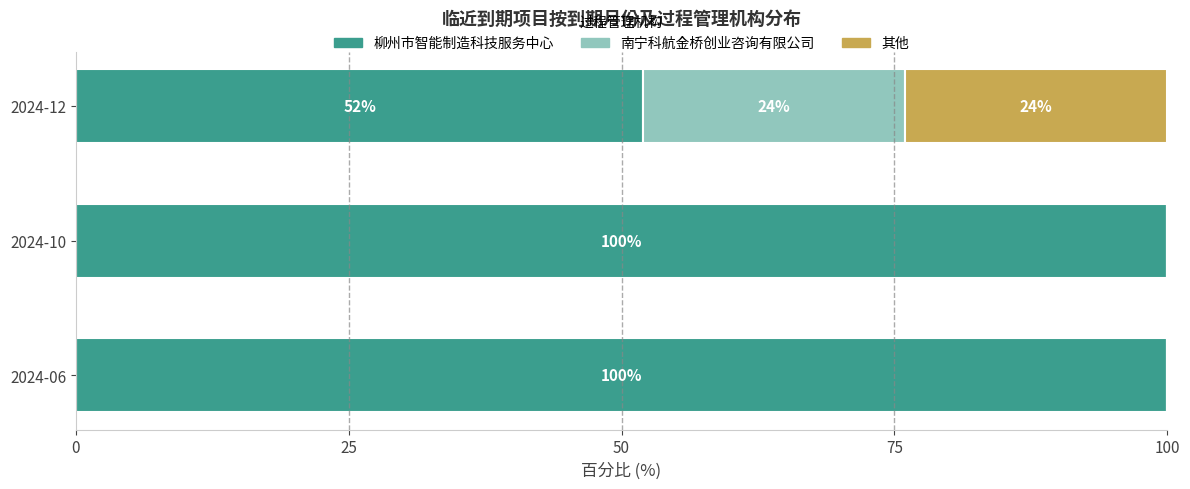

What is the total value across all series at 2024-06?

100